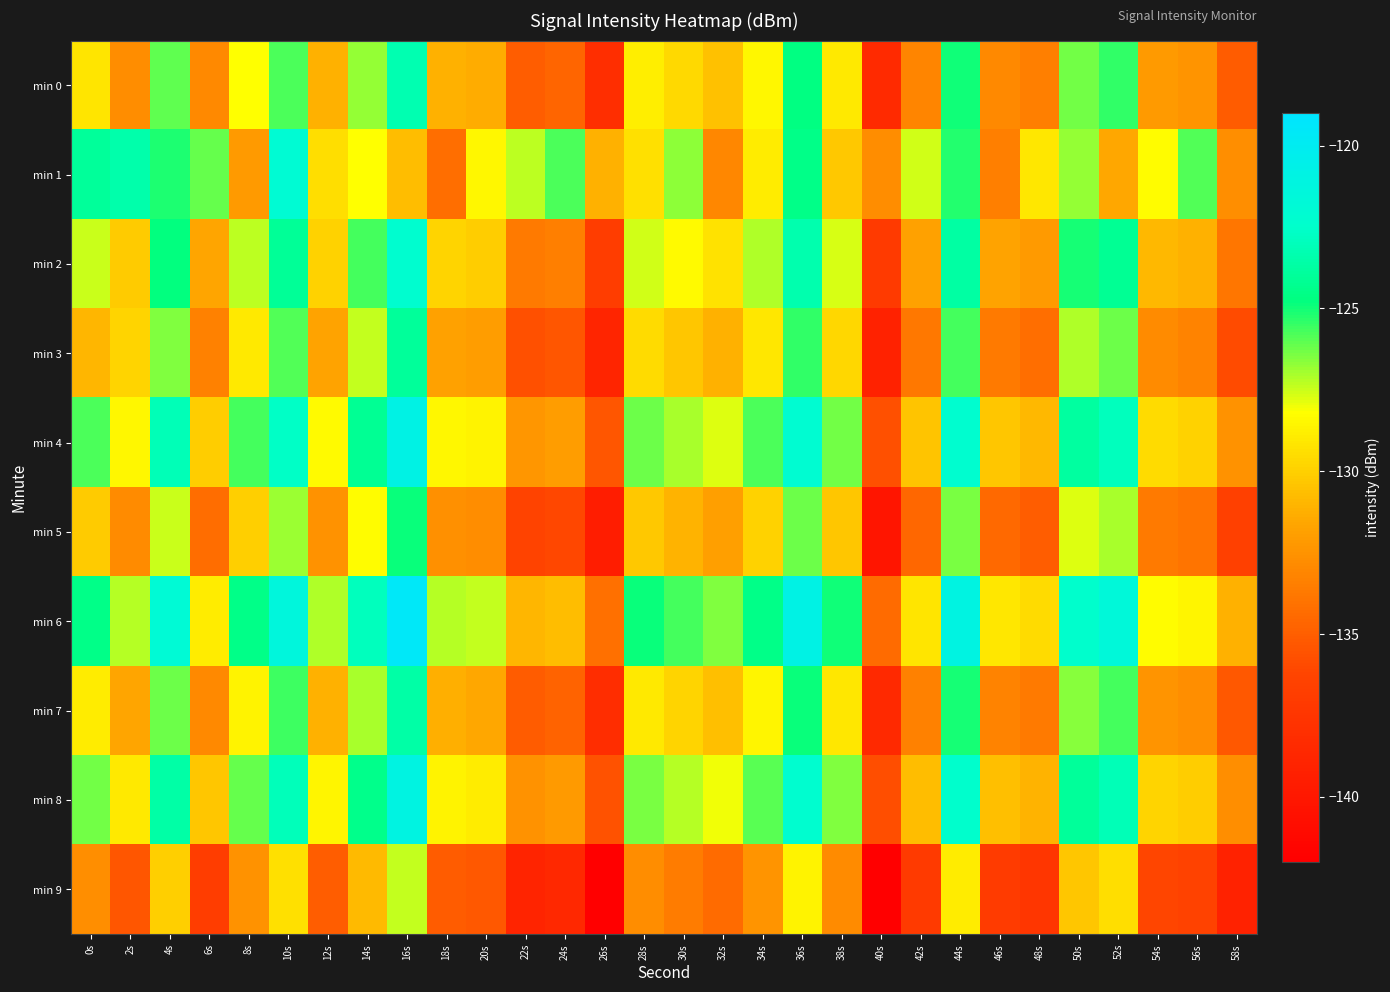

Reading left to right, extract all data points from this chart.

min 0: 0s=-129.2	2s=-132.8	4s=-126.0	6s=-133.0	8s=-128.2	10s=-125.8	12s=-131.1	14s=-126.8	16s=-123.3	18s=-131.2	20s=-131.4	22s=-135.0	24s=-134.7	26s=-138.1	28s=-128.9	30s=-129.7	32s=-130.5	34s=-128.4	36s=-124.7	38s=-129.0	40s=-138.4	42s=-133.1	44s=-125.0	46s=-133.0	48s=-133.5	50s=-126.4	52s=-125.5	54s=-132.2	56s=-132.5	58s=-135.2
min 1: 0s=-124.0	2s=-123.4	4s=-125.1	6s=-126.2	8s=-132.2	10s=-122.0	12s=-129.4	14s=-128.3	16s=-130.7	18s=-134.2	20s=-128.5	22s=-127.3	24s=-125.8	26s=-131.2	28s=-129.4	30s=-126.7	32s=-133.1	34s=-128.9	36s=-124.5	38s=-130.3	40s=-132.8	42s=-127.6	44s=-125.2	46s=-133.4	48s=-129.1	50s=-126.8	52s=-131.5	54s=-128.3	56s=-125.9	58s=-132.7
min 2: 0s=-127.5	2s=-130.2	4s=-124.8	6s=-131.6	8s=-127.3	10s=-124.1	12s=-129.9	14s=-125.7	16s=-122.3	18s=-129.8	20s=-130.1	22s=-133.7	24s=-133.4	26s=-136.8	28s=-127.6	30s=-128.4	32s=-129.3	34s=-127.1	36s=-123.4	38s=-127.7	40s=-137.1	42s=-131.8	44s=-123.7	46s=-131.7	48s=-132.2	50s=-125.1	52s=-124.2	54s=-130.9	56s=-131.2	58s=-133.9
min 3: 0s=-131.0	2s=-129.8	4s=-126.5	6s=-133.3	8s=-129.0	10s=-125.9	12s=-131.7	14s=-127.4	16s=-124.0	18s=-131.8	20s=-132.0	22s=-135.7	24s=-135.4	26s=-138.8	28s=-129.6	30s=-130.4	32s=-131.2	34s=-129.1	36s=-125.4	38s=-129.7	40s=-139.1	42s=-133.8	44s=-125.7	46s=-133.7	48s=-134.2	50s=-127.1	52s=-126.2	54s=-132.9	56s=-133.2	58s=-135.9
min 4: 0s=-125.8	2s=-128.5	4s=-123.1	6s=-130.1	8s=-125.7	10s=-122.6	12s=-128.4	14s=-124.2	16s=-120.8	18s=-128.5	20s=-128.7	22s=-132.3	24s=-132.0	26s=-135.4	28s=-126.2	30s=-127.0	32s=-127.8	34s=-125.8	36s=-122.1	38s=-126.3	40s=-135.7	42s=-130.5	44s=-122.3	46s=-130.4	48s=-130.9	50s=-123.8	52s=-122.9	54s=-129.6	56s=-129.9	58s=-132.5
min 5: 0s=-130.2	2s=-132.9	4s=-127.5	6s=-134.3	8s=-130.0	10s=-126.9	12s=-132.5	14s=-128.3	16s=-124.9	18s=-132.6	20s=-132.8	22s=-136.4	24s=-136.1	26s=-139.5	28s=-130.3	30s=-131.1	32s=-131.9	34s=-129.9	36s=-126.2	38s=-130.4	40s=-140.2	42s=-134.6	44s=-126.4	46s=-134.5	48s=-135.0	50s=-127.8	52s=-127.0	54s=-133.7	56s=-134.0	58s=-136.6
min 6: 0s=-124.5	2s=-127.2	4s=-121.8	6s=-128.9	8s=-124.5	10s=-121.4	12s=-127.1	14s=-122.9	16s=-119.5	18s=-127.2	20s=-127.4	22s=-131.0	24s=-130.7	26s=-134.1	28s=-124.9	30s=-125.7	32s=-126.5	34s=-124.5	36s=-120.8	38s=-125.0	40s=-134.4	42s=-129.2	44s=-121.0	46s=-129.1	48s=-129.6	50s=-122.5	52s=-121.6	54s=-128.3	56s=-128.6	58s=-131.2
min 7: 0s=-128.9	2s=-131.6	4s=-126.2	6s=-133.0	8s=-128.7	10s=-125.6	12s=-131.2	14s=-127.0	16s=-123.6	18s=-131.3	20s=-131.5	22s=-135.1	24s=-134.8	26s=-138.2	28s=-129.0	30s=-129.8	32s=-130.6	34s=-128.6	36s=-124.9	38s=-129.1	40s=-138.5	42s=-133.3	44s=-125.1	46s=-133.2	48s=-133.7	50s=-126.6	52s=-125.7	54s=-132.4	56s=-132.7	58s=-135.3
min 8: 0s=-126.3	2s=-129.0	4s=-123.6	6s=-130.4	8s=-126.1	10s=-123.0	12s=-128.6	14s=-124.4	16s=-121.0	18s=-128.7	20s=-128.9	22s=-132.5	24s=-132.2	26s=-135.6	28s=-126.4	30s=-127.2	32s=-128.0	34s=-126.0	36s=-122.3	38s=-126.5	40s=-135.8	42s=-130.7	44s=-122.5	46s=-130.6	48s=-131.1	50s=-124.0	52s=-123.1	54s=-129.8	56s=-130.1	58s=-132.7
min 9: 0s=-132.7	2s=-135.4	4s=-130.0	6s=-136.8	8s=-132.5	10s=-129.4	12s=-135.0	14s=-130.8	16s=-127.4	18s=-135.1	20s=-135.3	22s=-138.9	24s=-138.6	26s=-142.0	28s=-132.8	30s=-133.6	32s=-134.4	34s=-132.4	36s=-128.7	38s=-132.9	40s=-142.2	42s=-137.1	44s=-128.9	46s=-137.0	48s=-137.5	50s=-130.4	52s=-129.5	54s=-136.2	56s=-136.5	58s=-139.1